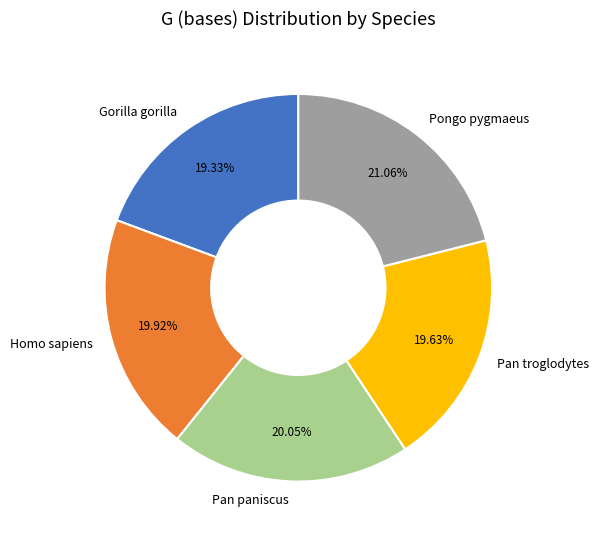

What is the total percentage of Pongo pygmaeus and Pan paniscus?

41.1%